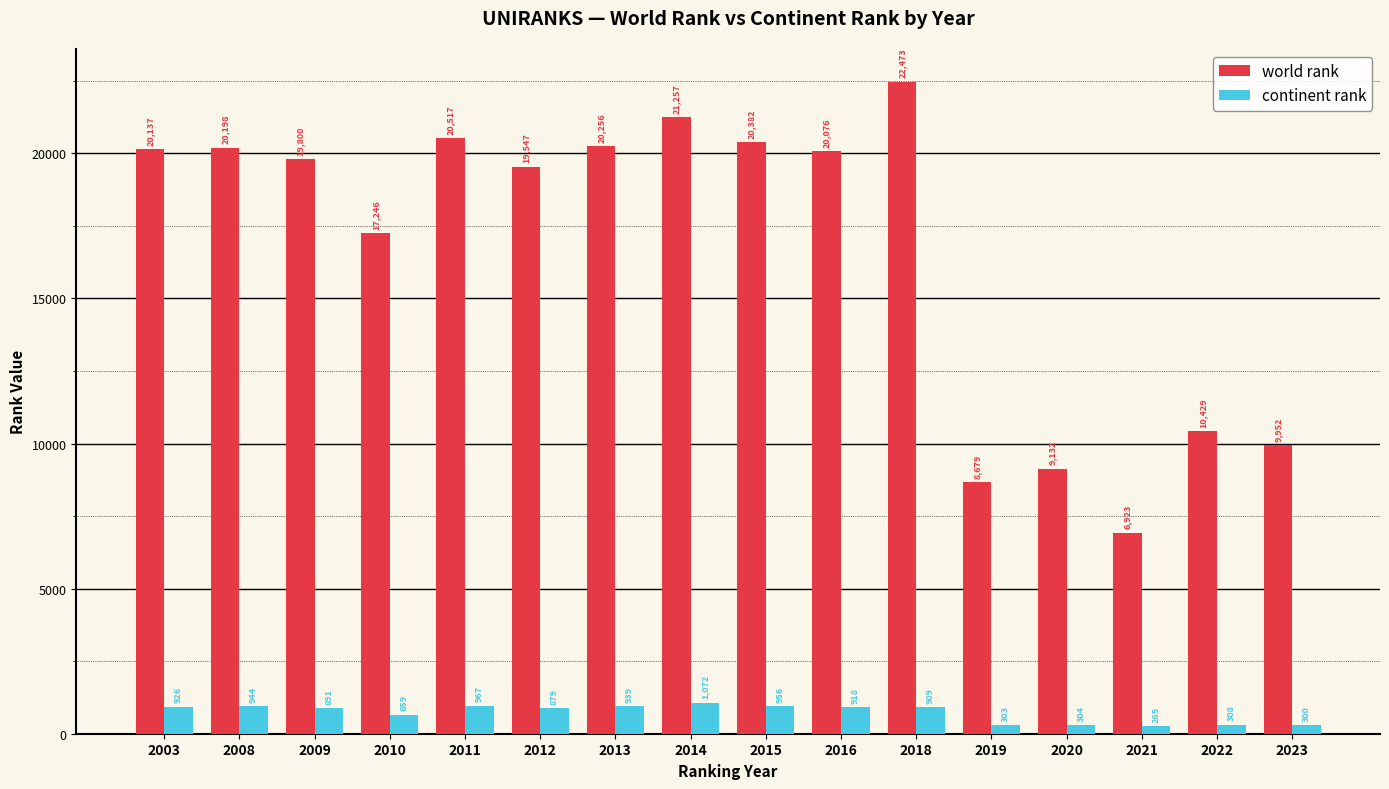

Between 2008 and 2016, which series saw the biggest shift?

world rank